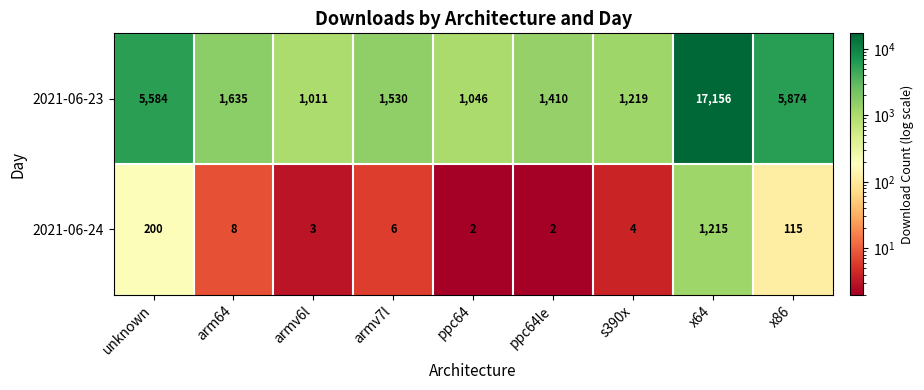

Which series has the largest range (max minus min)?

2021-06-23